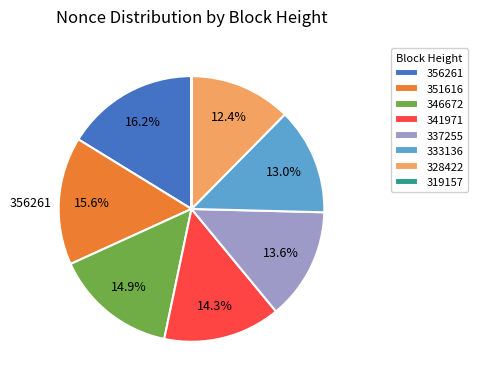

To the nearest percent, what portion does 328422 represent?

12%